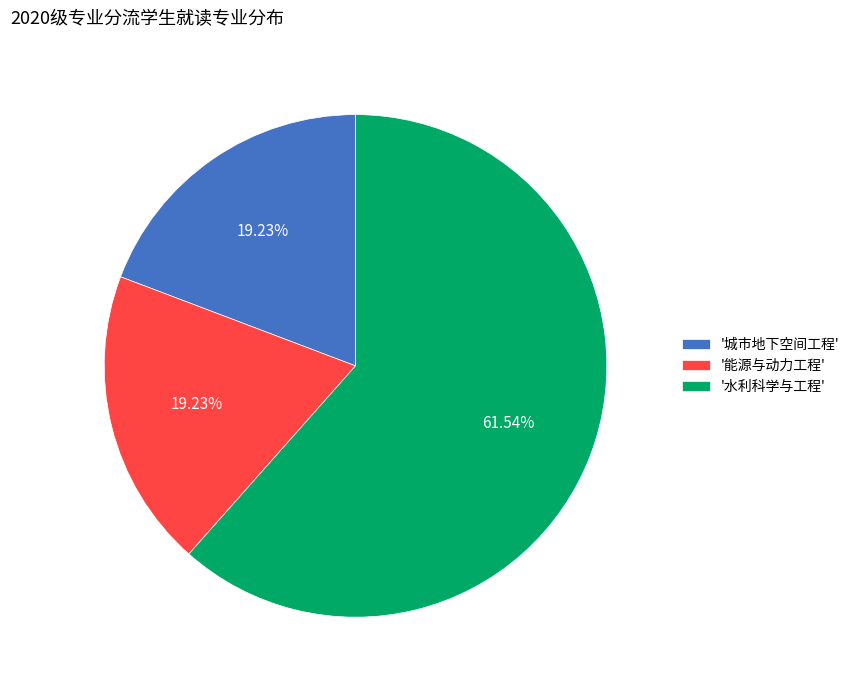

Does any single category account for the majority?

Yes